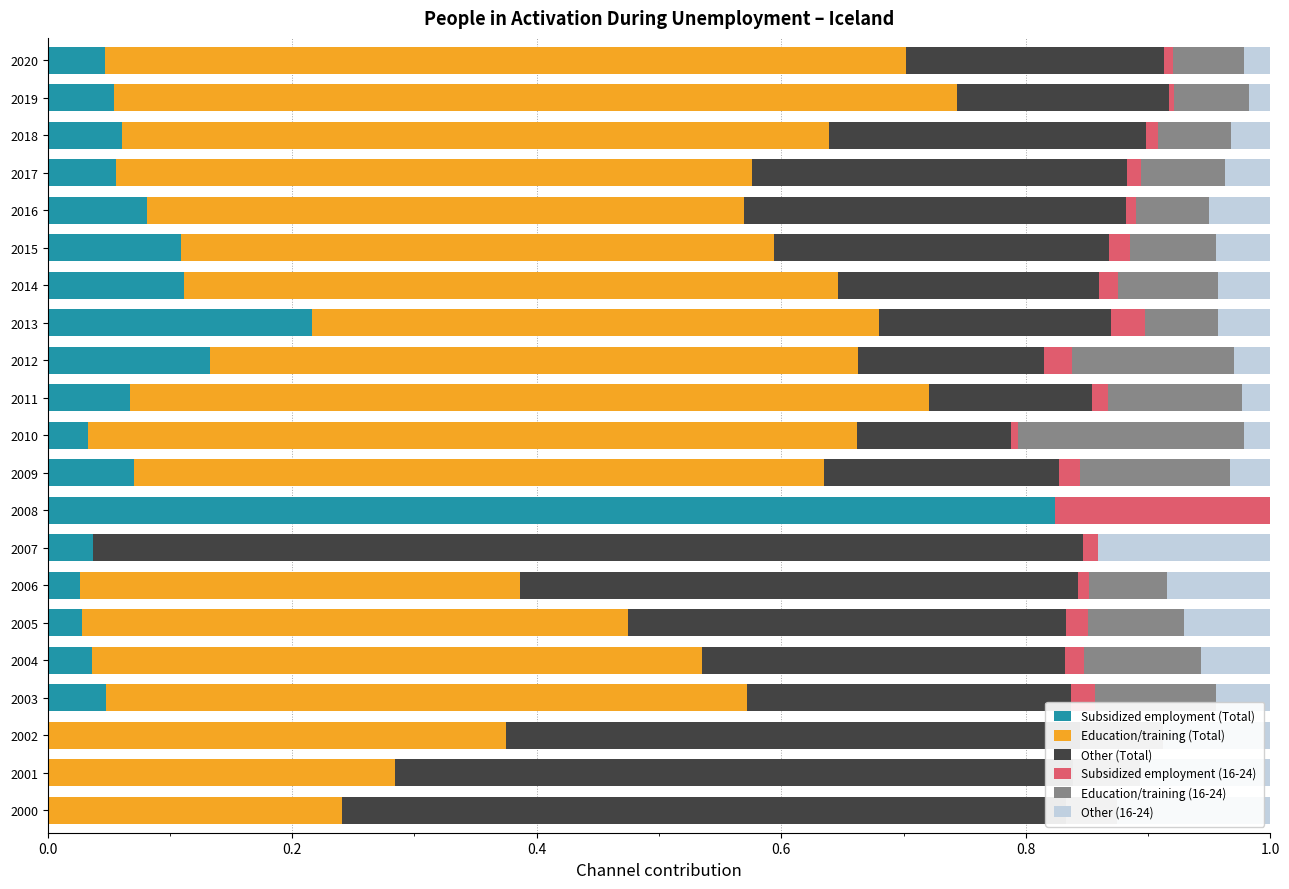

How many values in the Education/training (16-24) series exceed 0?

19